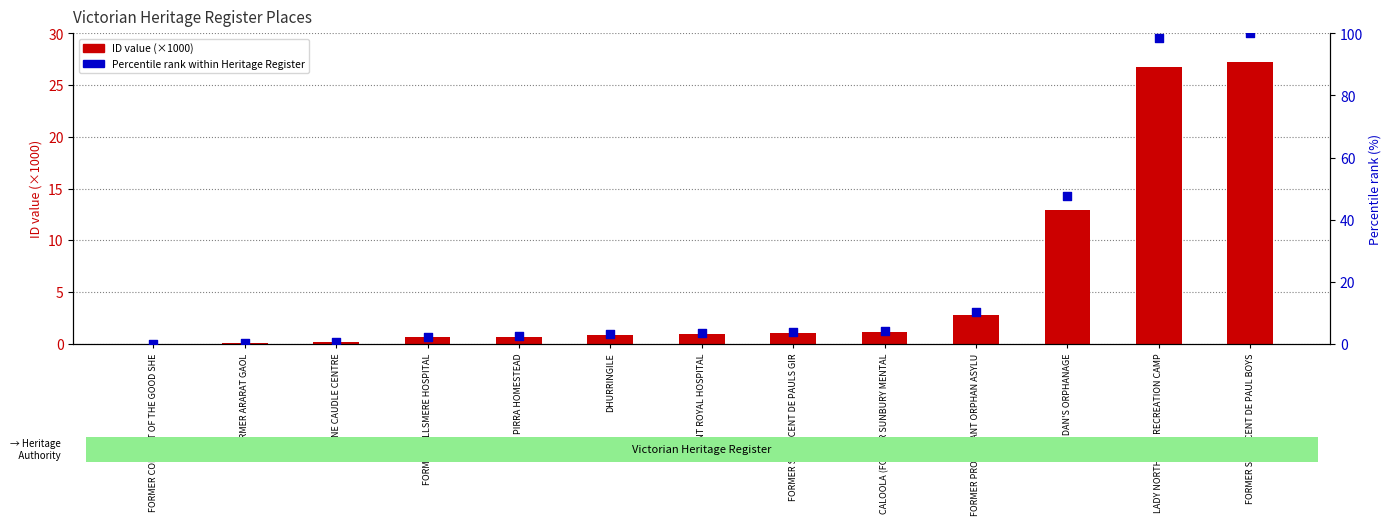

Is the value of ID value (×1000) at CALOOLA (FORMER SUNBURY MENTAL greater than the value of Percentile rank at CALOOLA (FORMER SUNBURY MENTAL?

No